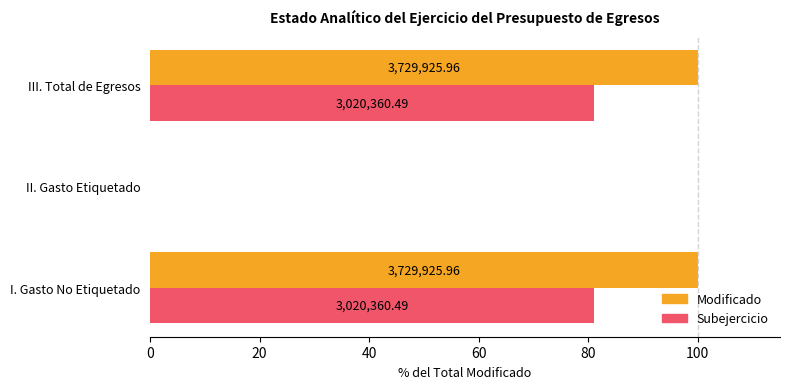

What are all the series names shown in the legend?

Modificado, Subejercicio